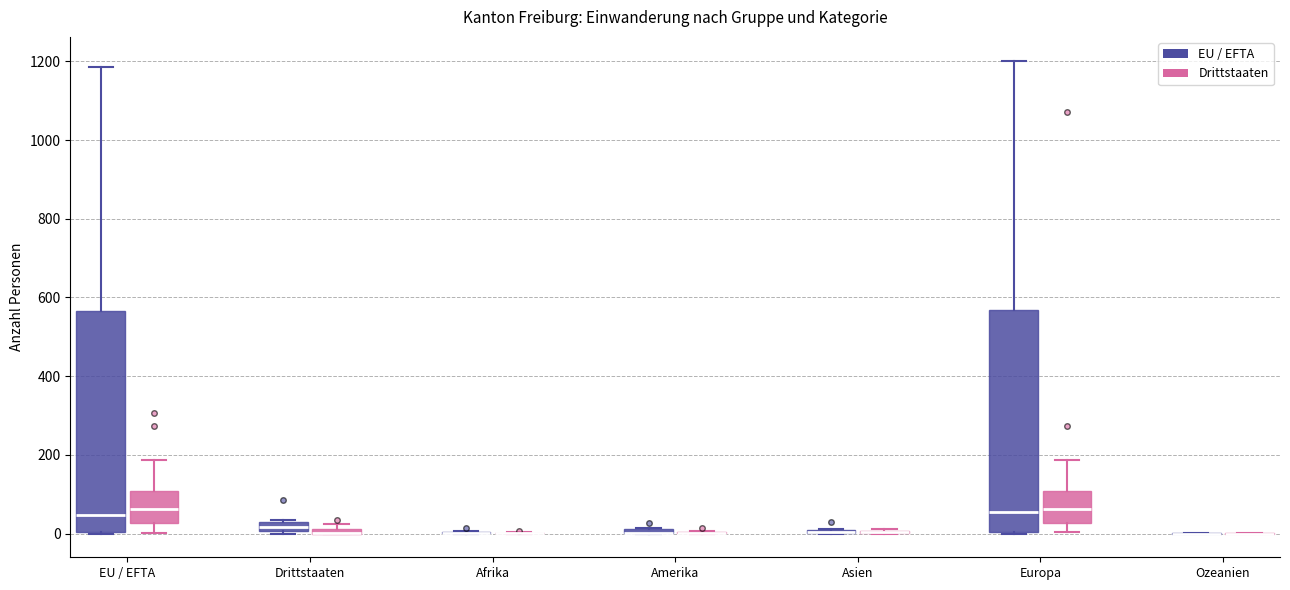

Where is the upper edge of the box for Europa (Drittstaaten) on the y-axis? The values are not printed on the chart, so give them approximately, as read against the axis.

100